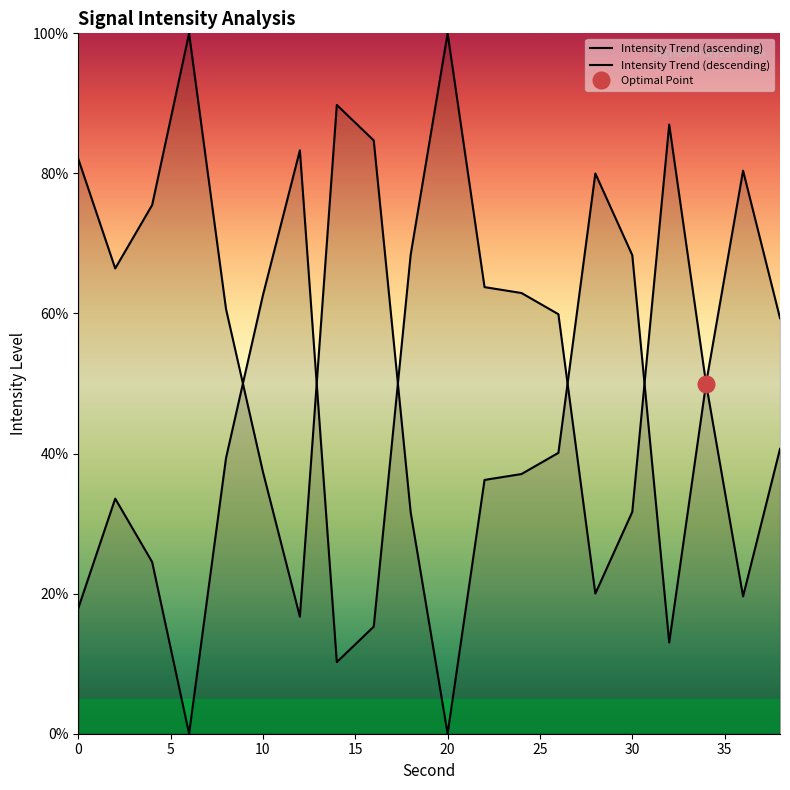

Does the chart display data point markers on the line(s)?

No